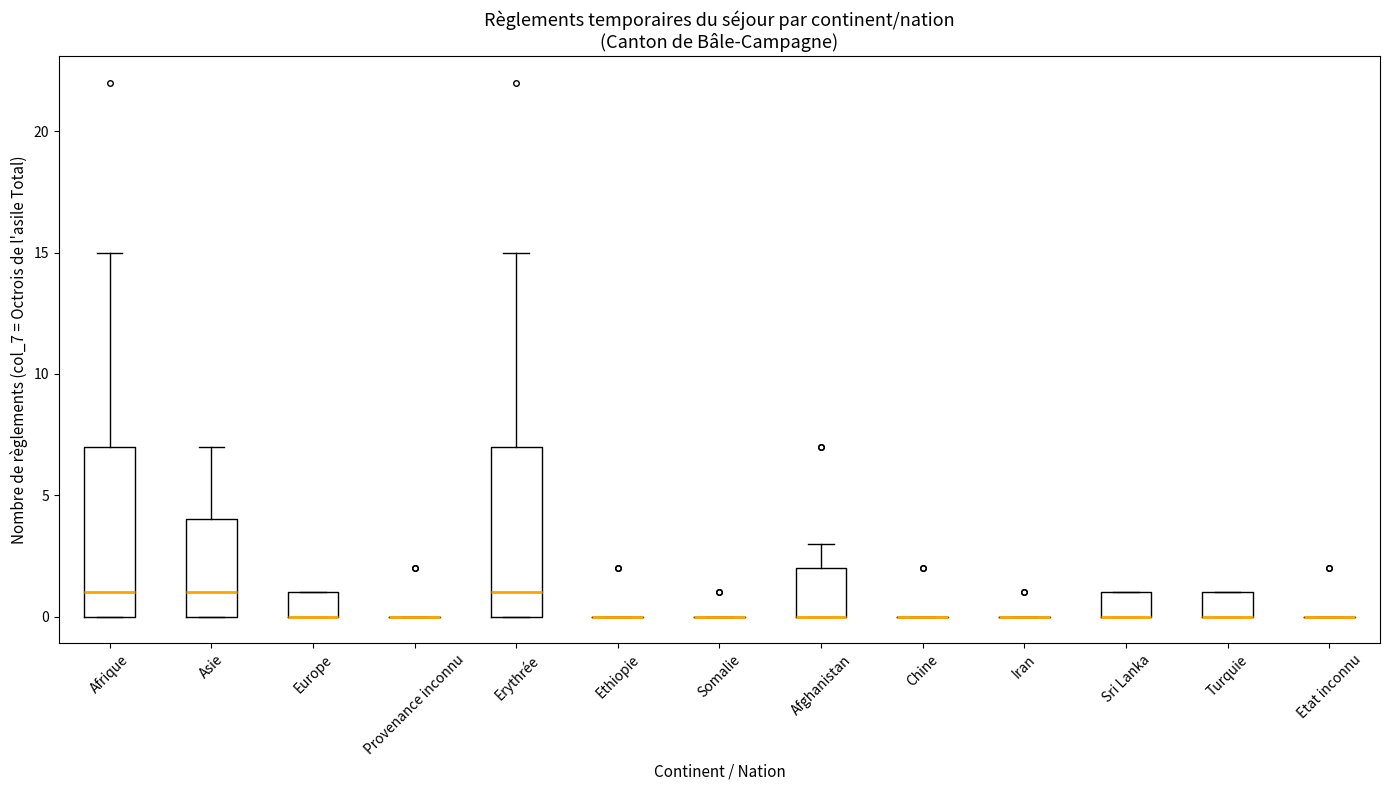

Reading left to right, transcribe this box plot: for each box, give where its median line is, the range the box spans, and where its two whiskers end, as read against the y-axis. The values are not printed on the chart, so give them approximately, as read against the axis.

Afrique: median 1, box 0 to 7, whiskers 0 to 15
Asie: median 1, box 0 to 4, whiskers 0 to 7
Europe: median 0 (drawn on the box's lower edge), box 0 to 1, whiskers 0 to 1
Provenance inconnu: box collapsed to a line at 0, whiskers 0 to 0
Erythrée: median 1, box 0 to 7, whiskers 0 to 15
Ethiopie: box collapsed to a line at 0, whiskers 0 to 0
Somalie: box collapsed to a line at 0, whiskers 0 to 0
Afghanistan: median 0 (drawn on the box's lower edge), box 0 to 2, whiskers 0 to 3
Chine: box collapsed to a line at 0, whiskers 0 to 0
Iran: box collapsed to a line at 0, whiskers 0 to 0
Sri Lanka: median 0 (drawn on the box's lower edge), box 0 to 1, whiskers 0 to 1
Turquie: median 0 (drawn on the box's lower edge), box 0 to 1, whiskers 0 to 1
Etat inconnu: box collapsed to a line at 0, whiskers 0 to 0